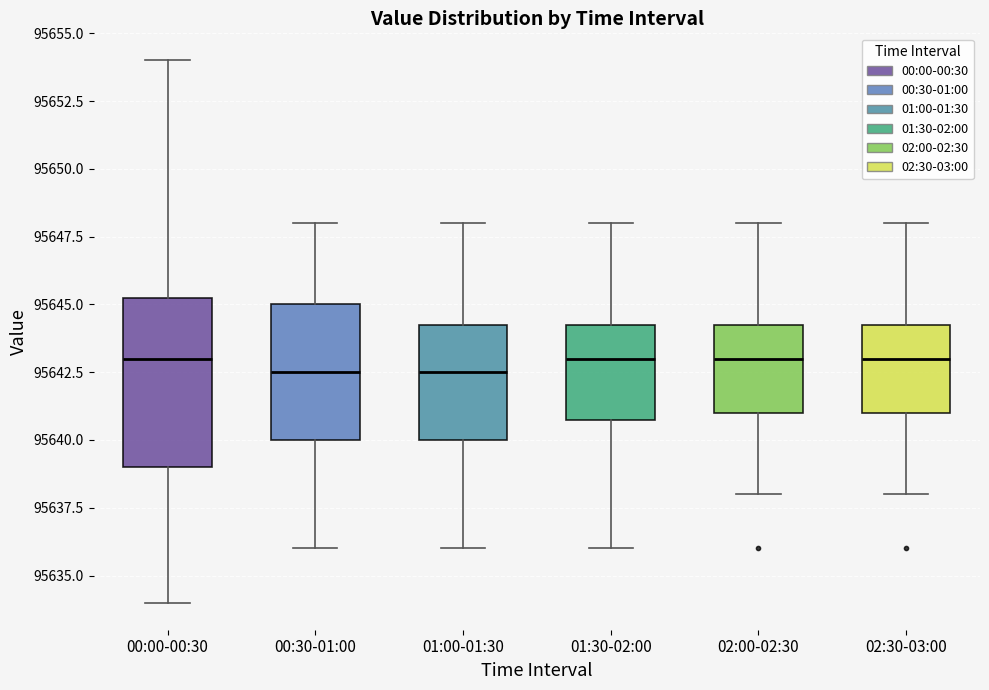

Reading left to right, read every box against the y-axis: the position of its median line, the range the box covers, and the ends of its whiskers. The values are not printed on the chart, so give them approximately, as read against the axis.

00:00-00:30: median 95643.0, box 95639.0 to 95645.5, whiskers 95634.0 to 95654.0
00:30-01:00: median 95642.5, box 95640.0 to 95645.0, whiskers 95636.0 to 95648.0
01:00-01:30: median 95642.5, box 95640.0 to 95644.5, whiskers 95636.0 to 95648.0
01:30-02:00: median 95643.0, box 95641.0 to 95644.5, whiskers 95636.0 to 95648.0
02:00-02:30: median 95643.0, box 95641.0 to 95644.5, whiskers 95638.0 to 95648.0
02:30-03:00: median 95643.0, box 95641.0 to 95644.5, whiskers 95638.0 to 95648.0